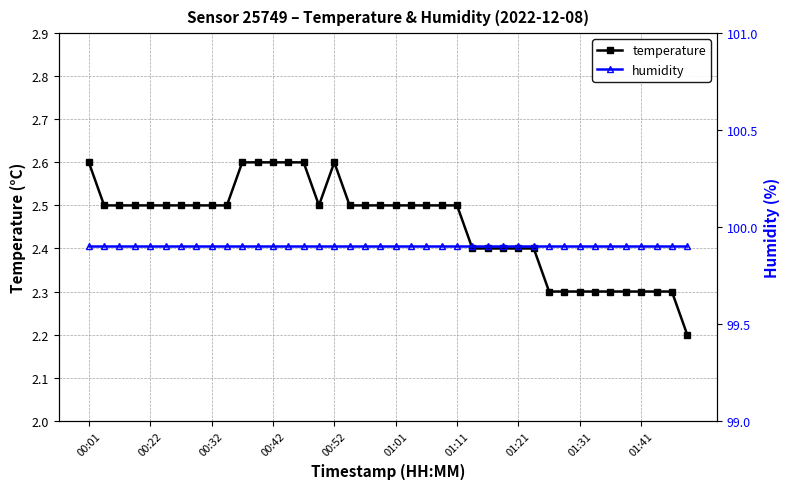

What is the highest value of the temperature series?

2.6